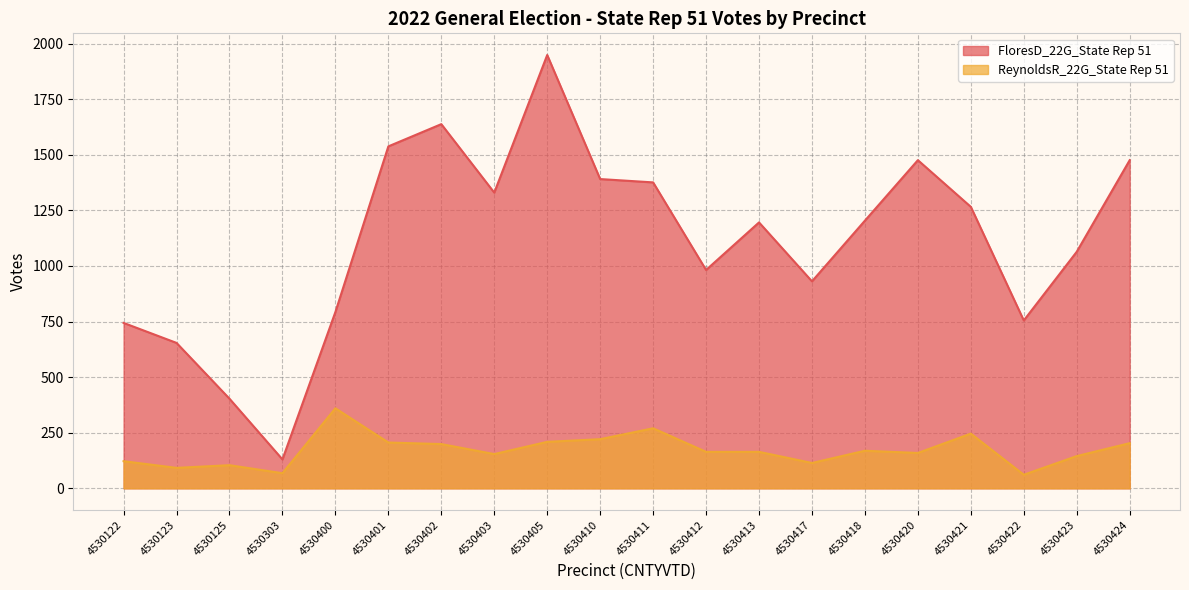

Reading right to left, what are all the values shown in this chart?

FloresD_22G_State Rep 51: 4530424=1476	4530423=1064	4530422=755	4530421=1266	4530420=1476	4530418=1204	4530417=931	4530413=1196	4530412=982	4530411=1376	4530410=1391	4530405=1949	4530403=1330	4530402=1638	4530401=1538	4530400=793	4530303=130	4530125=403	4530123=654	4530122=744
ReynoldsR_22G_State Rep 51: 4530424=203	4530423=145	4530422=61	4530421=246	4530420=159	4530418=169	4530417=114	4530413=164	4530412=164	4530411=270	4530410=221	4530405=209	4530403=154	4530402=199	4530401=206	4530400=360	4530303=68	4530125=104	4530123=92	4530122=122